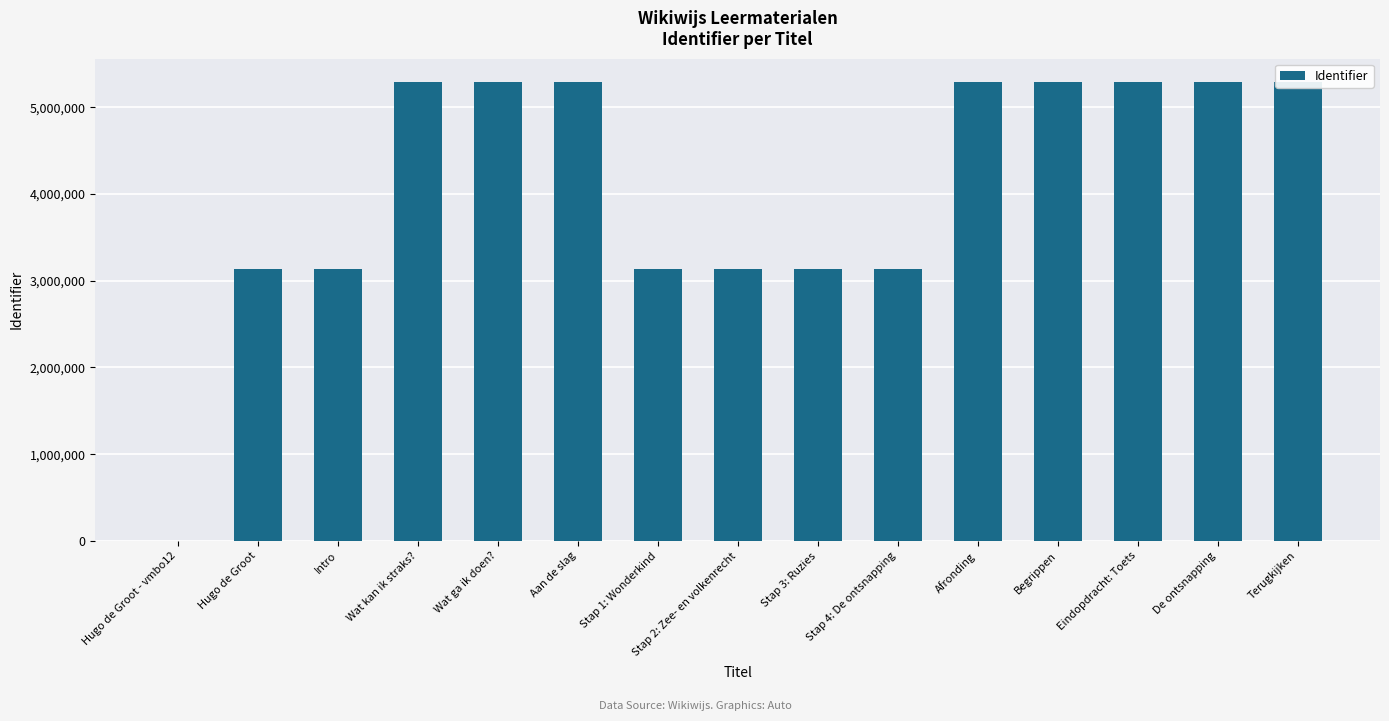

Which has a higher value, Terugkijken or Aan de slag?

Terugkijken